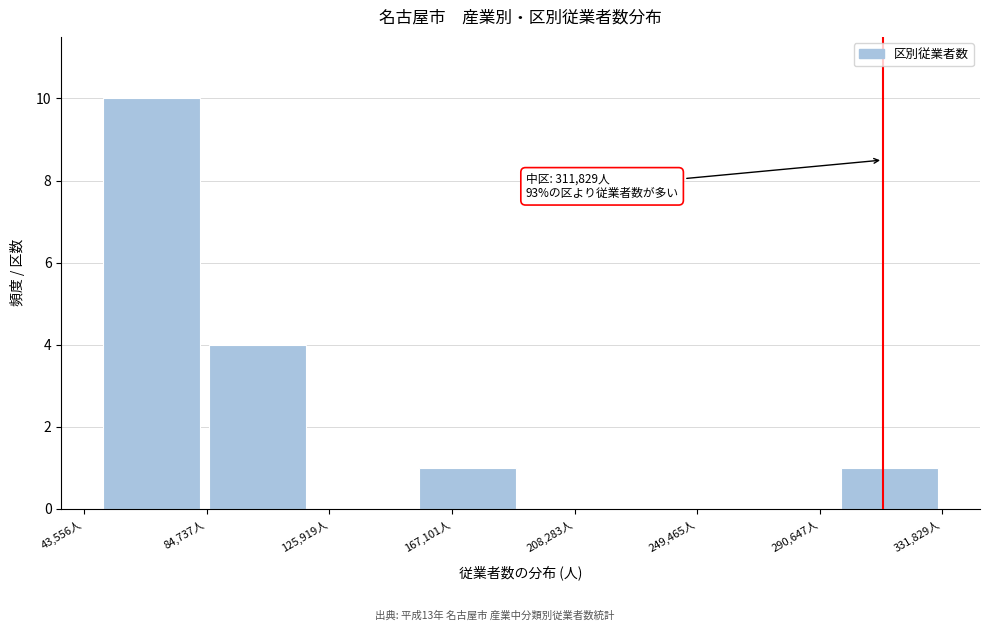

Which range on the x-axis has the tallest bar?

50000 to 85000